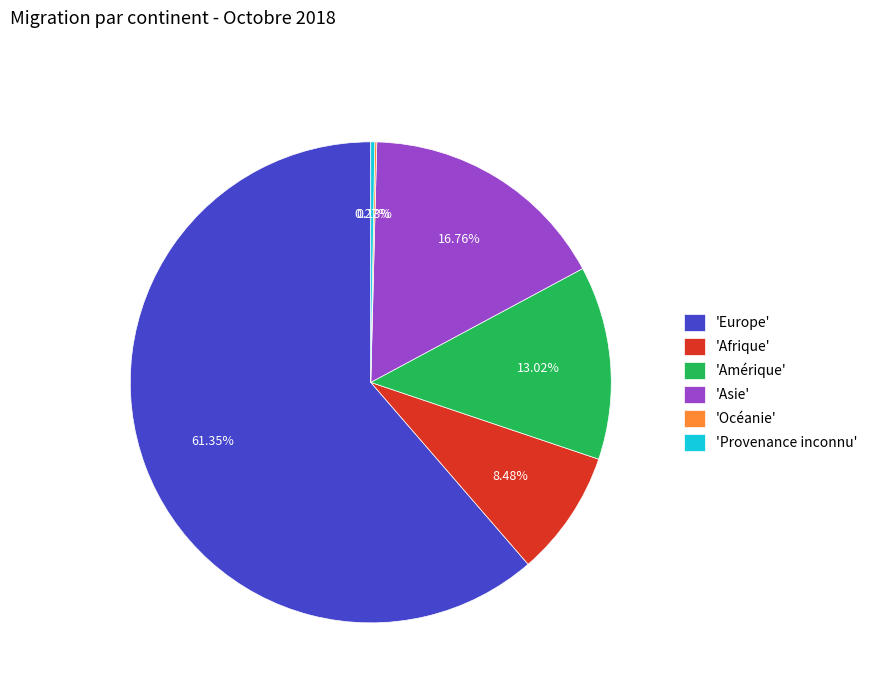

Is there any slice that represents more than half of the pie?

Yes